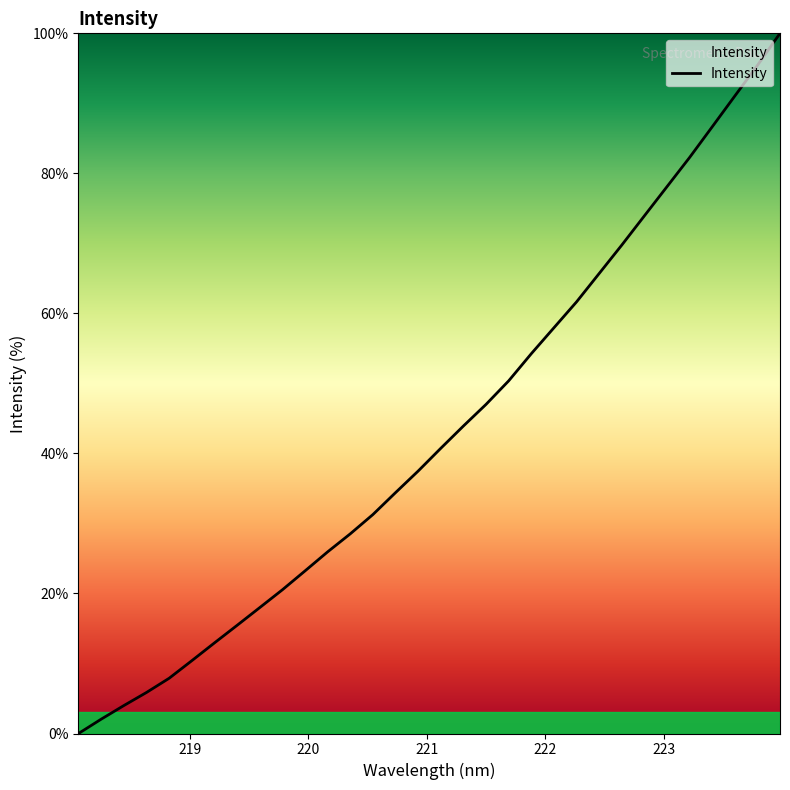

What is the greatest value displayed?

100.0